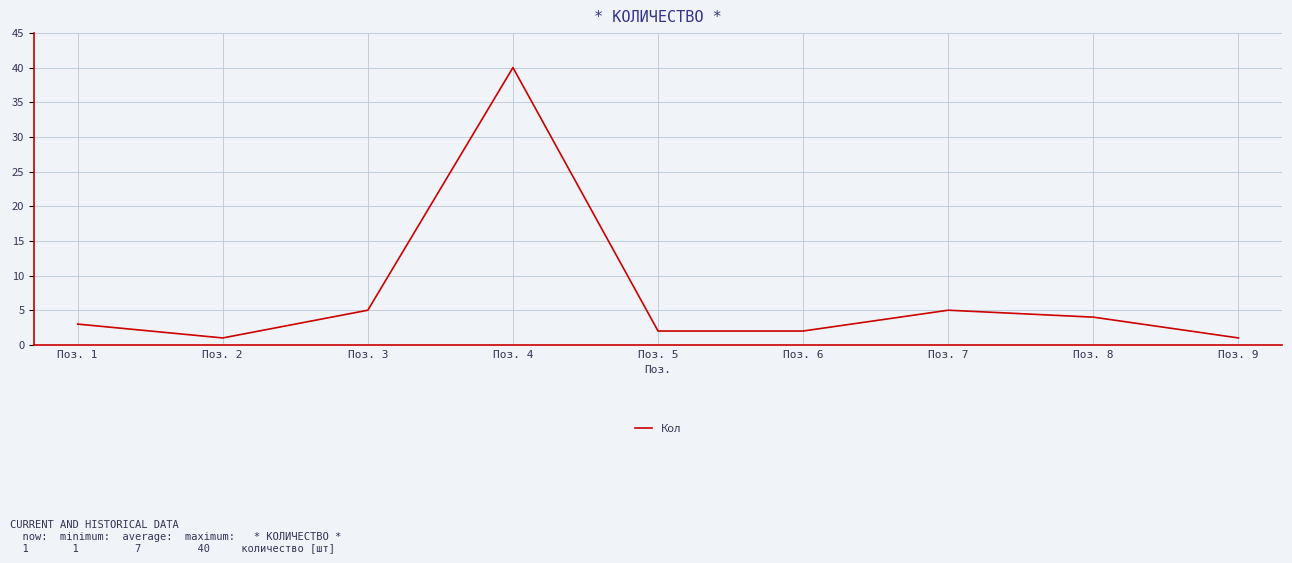

How many interior local peaks (higher than both neighbors) does the data have?

2